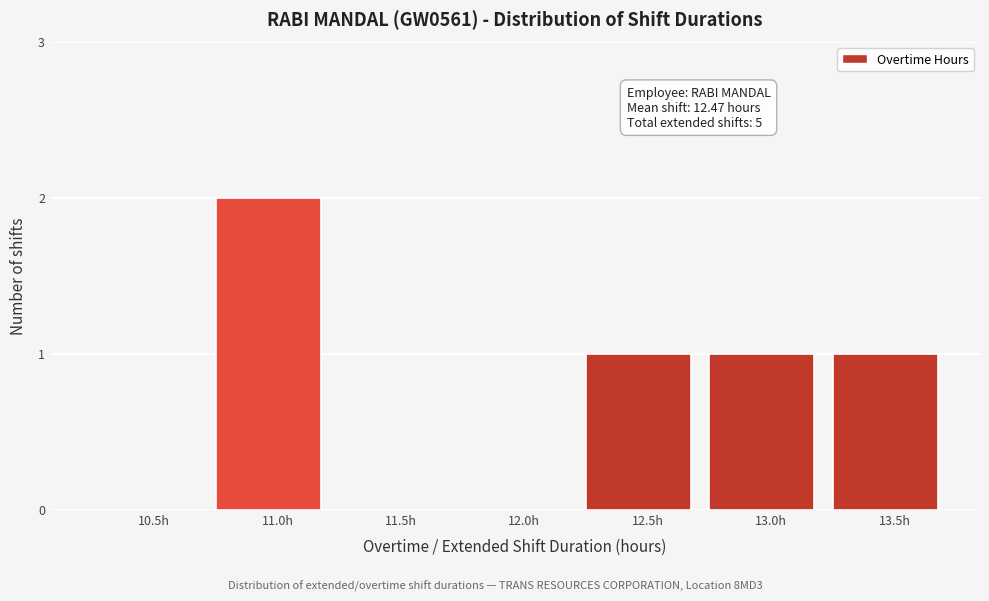

Reading left to right, list all the values displayed in this chart.

10.5h=0	11.0h=2	11.5h=0	12.0h=0	12.5h=1	13.0h=1	13.5h=1